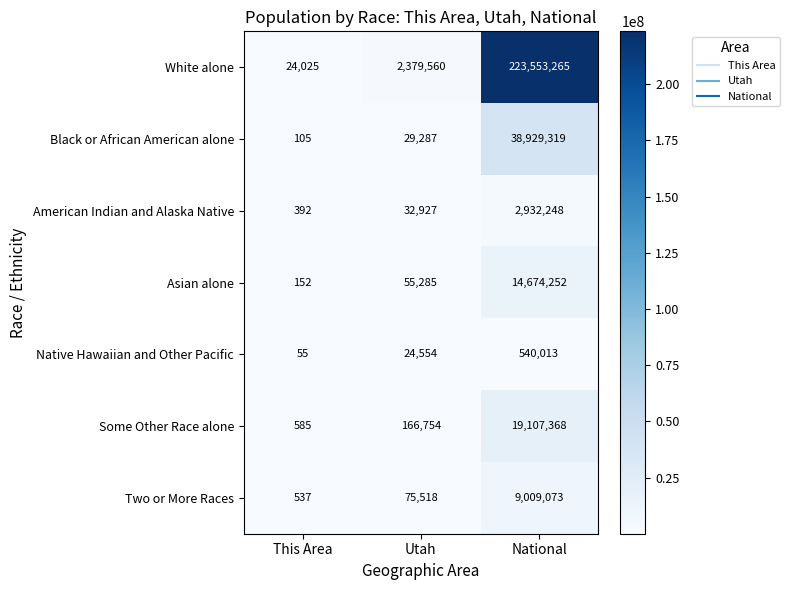

Between Utah and National, which series saw the biggest shift?

White alone